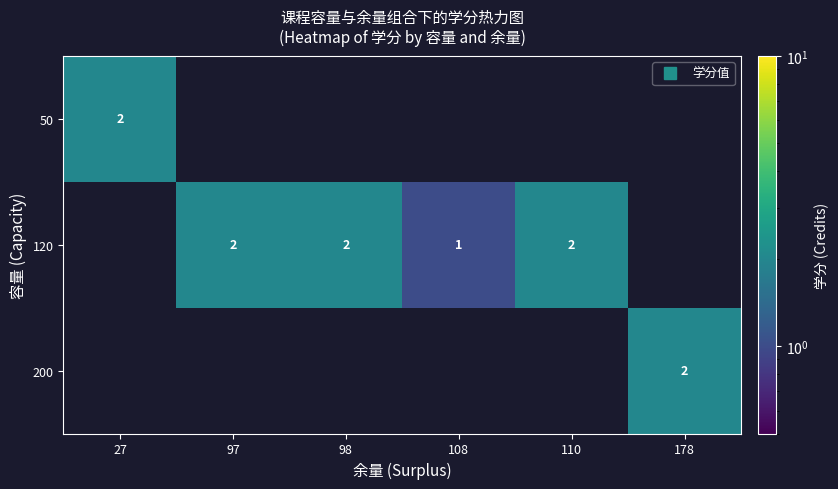

True or false: 50 has a value of 0 at 98.

True